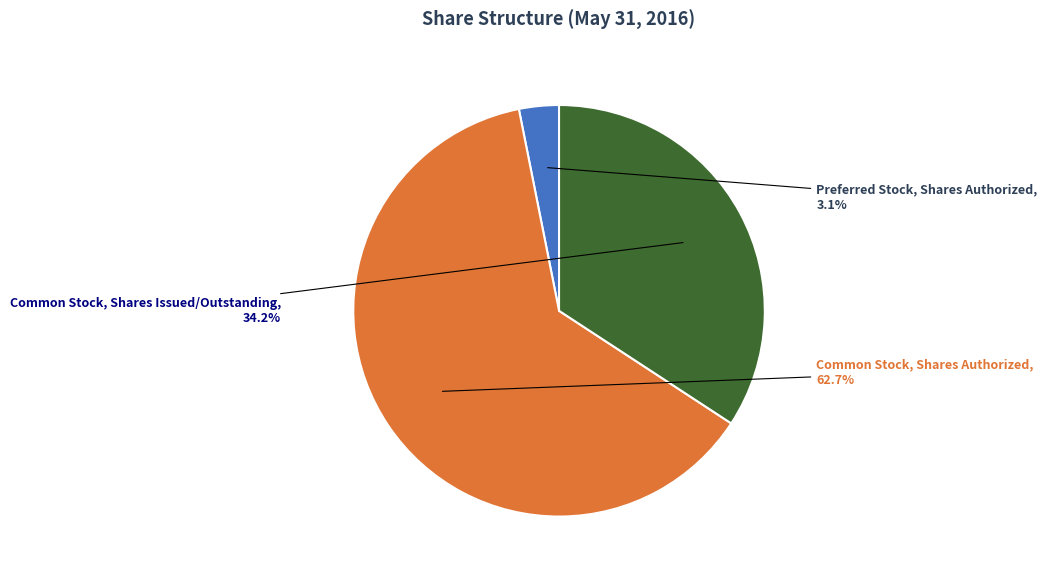

To the nearest percent, what is the combined percentage of Common Stock, Shares Issued/Outstanding and Common Stock, Shares Authorized?

97%